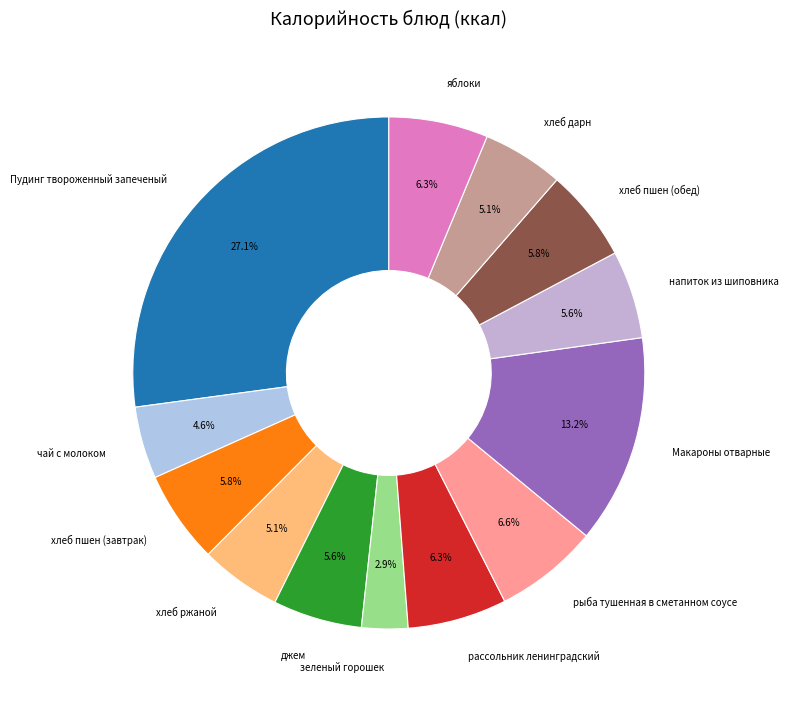

To the nearest percent, what is the average slice percentage?

8%